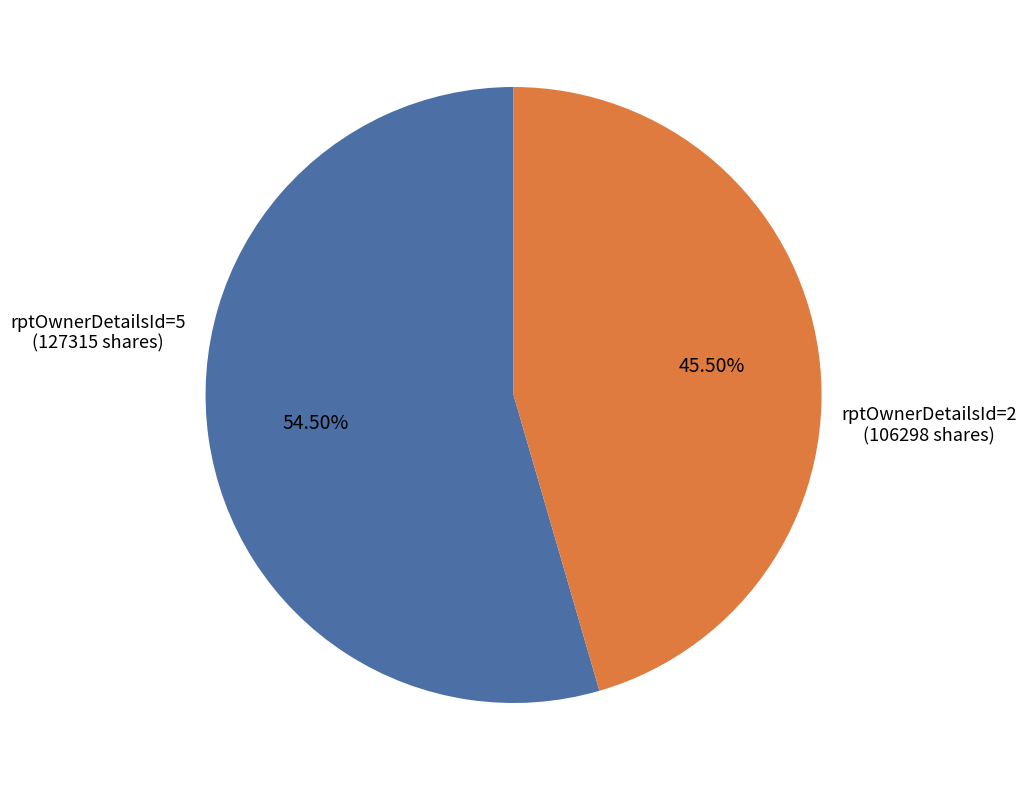

To the nearest percent, what is the difference between the largest and smallest slice percentages?

9%